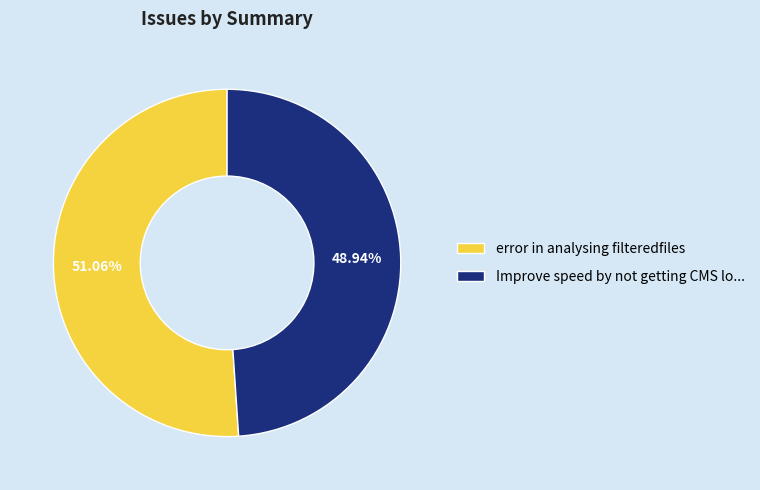

Which slice represents more than half of the pie?

error in analysing filteredfiles